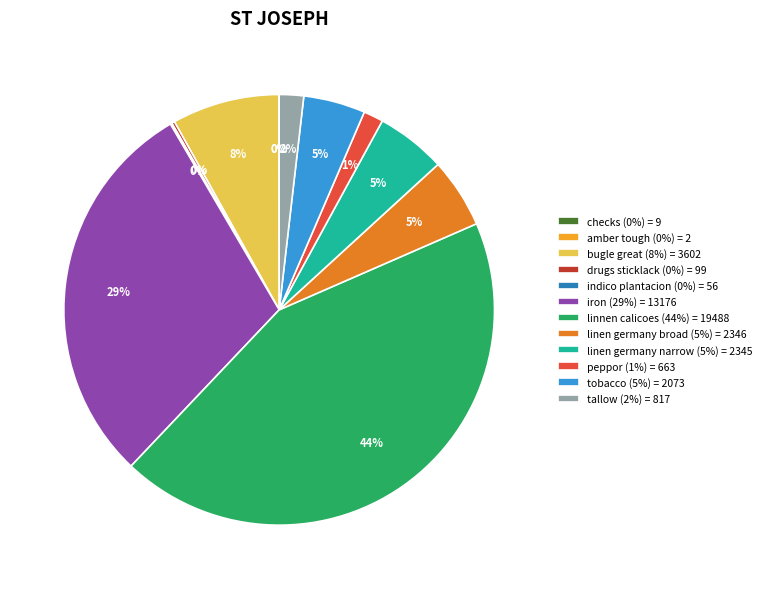

Does any single category account for the majority?

No